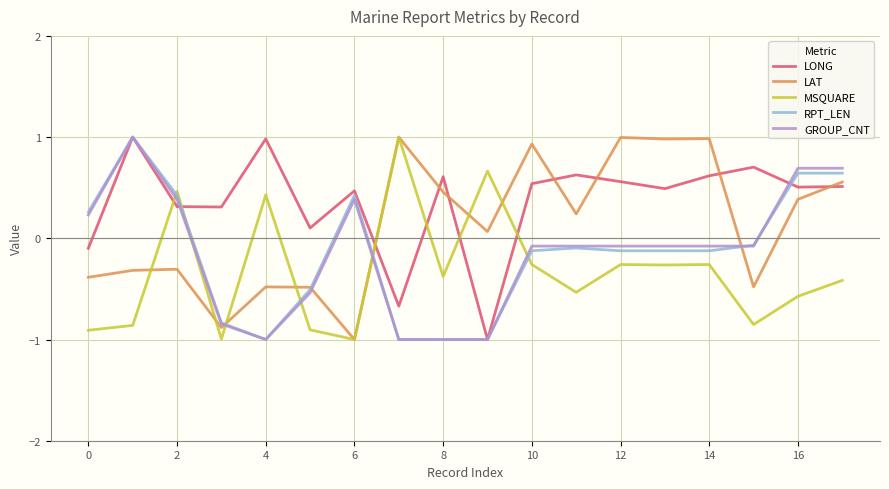

What is the lowest value of the RPT_LEN series?

-1.0